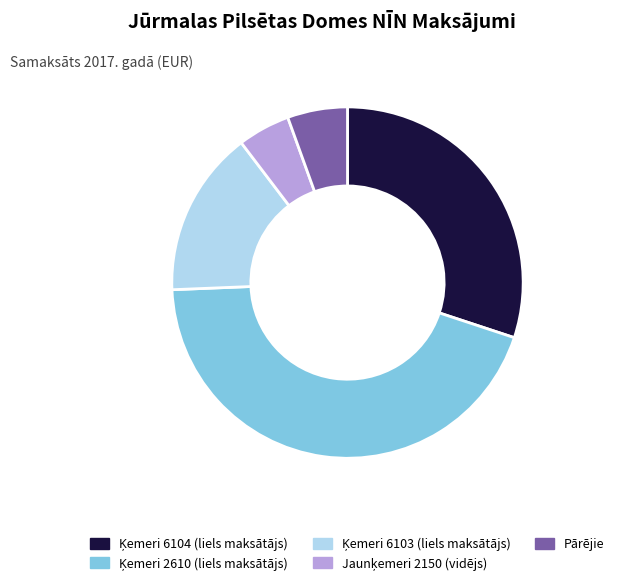

Is there a majority slice in this chart?

No